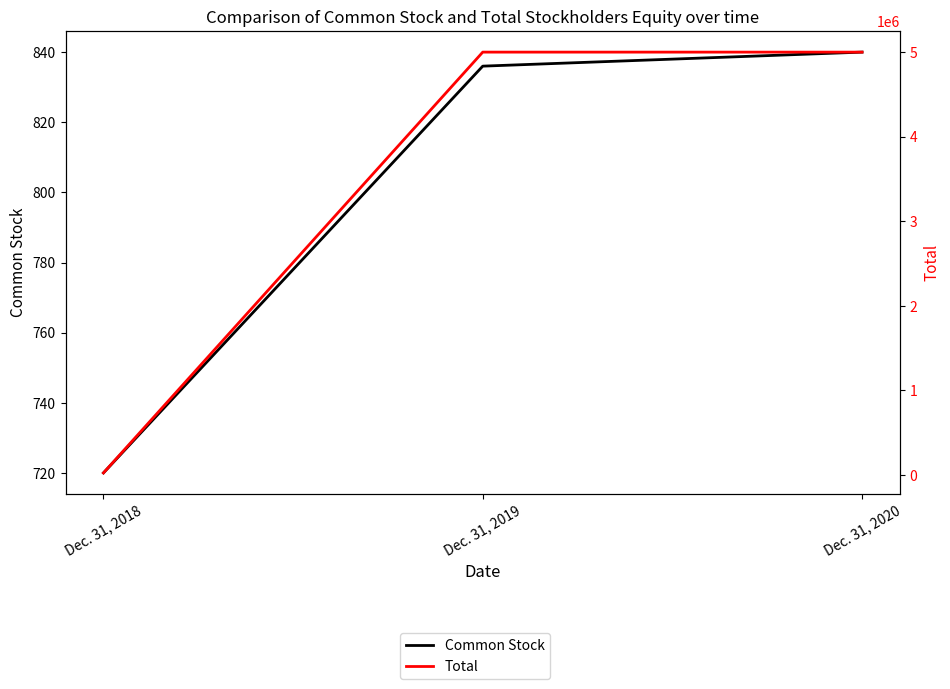

What is the average value of the Common Stock series?

799